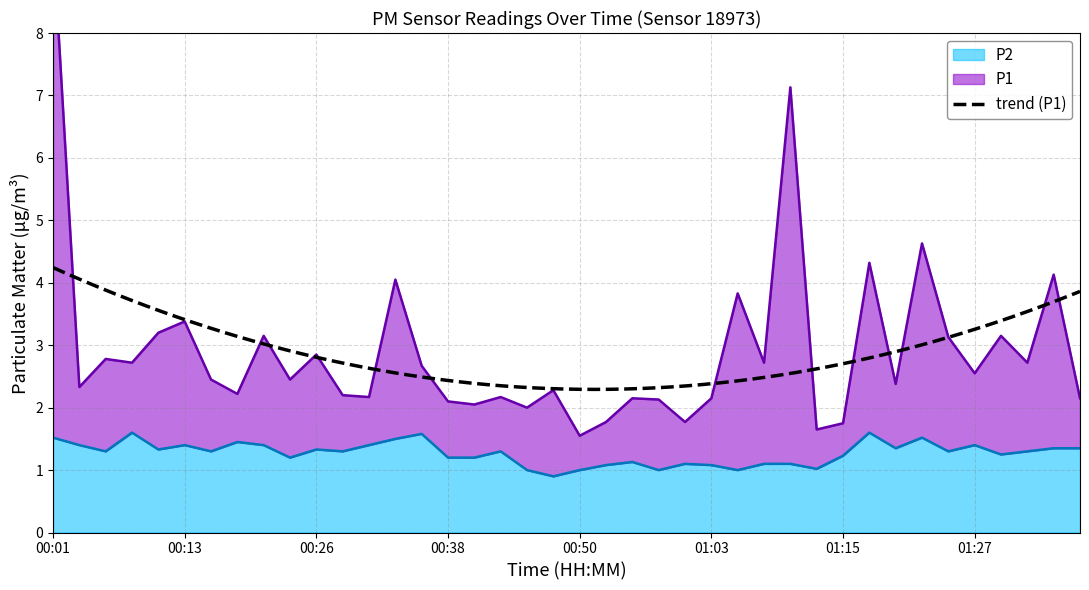

Rank the series by their maximum value, from highest to lowest.

P1, P2